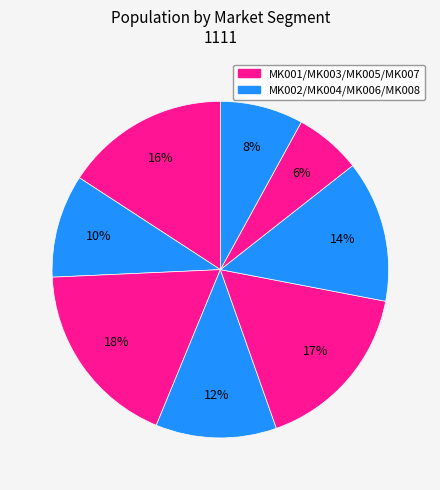

Rank the categories by value from highest to lowest.

MK003, MK005, MK001, MK006, MK004, MK002, MK008, MK007